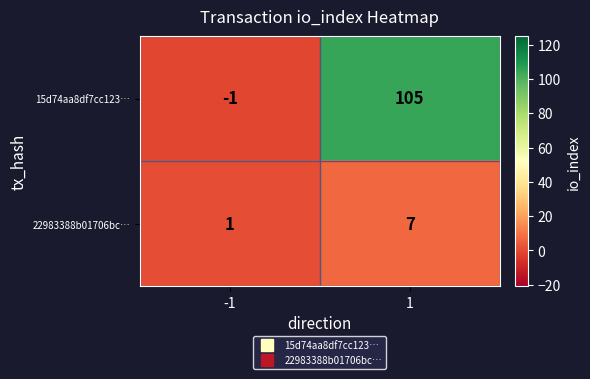

Between -1 and 1, which series saw the biggest shift?

15d74aa8df7cc123…